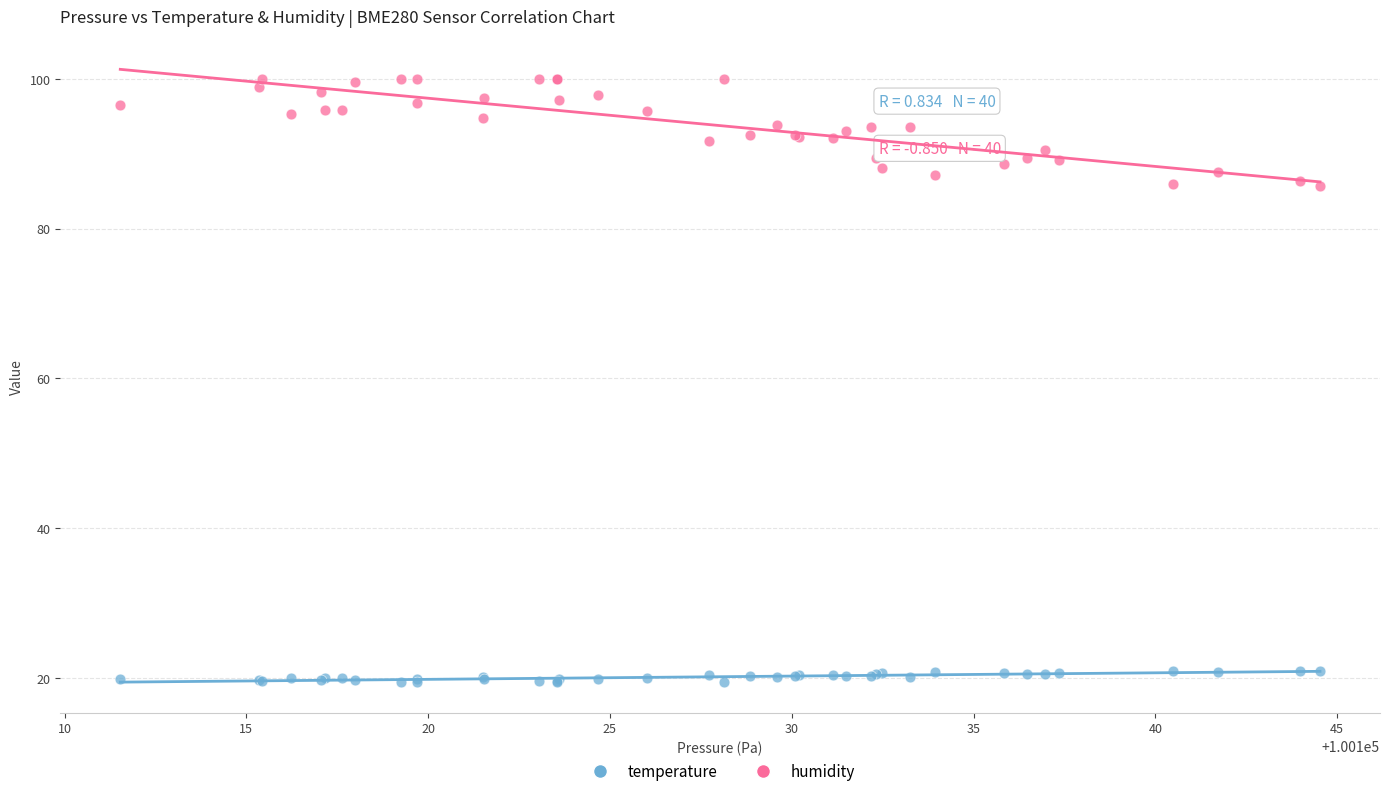

Which series has the widest spread of Y values?

humidity